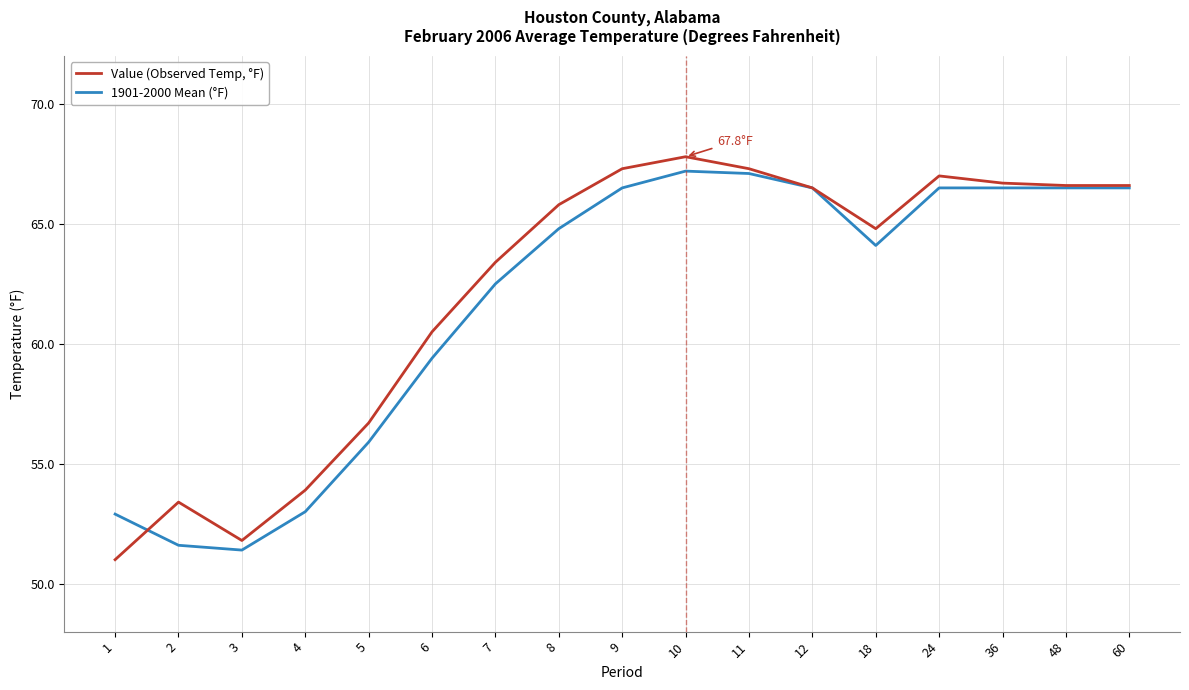

Is this an area chart (filled region under the line)?

No